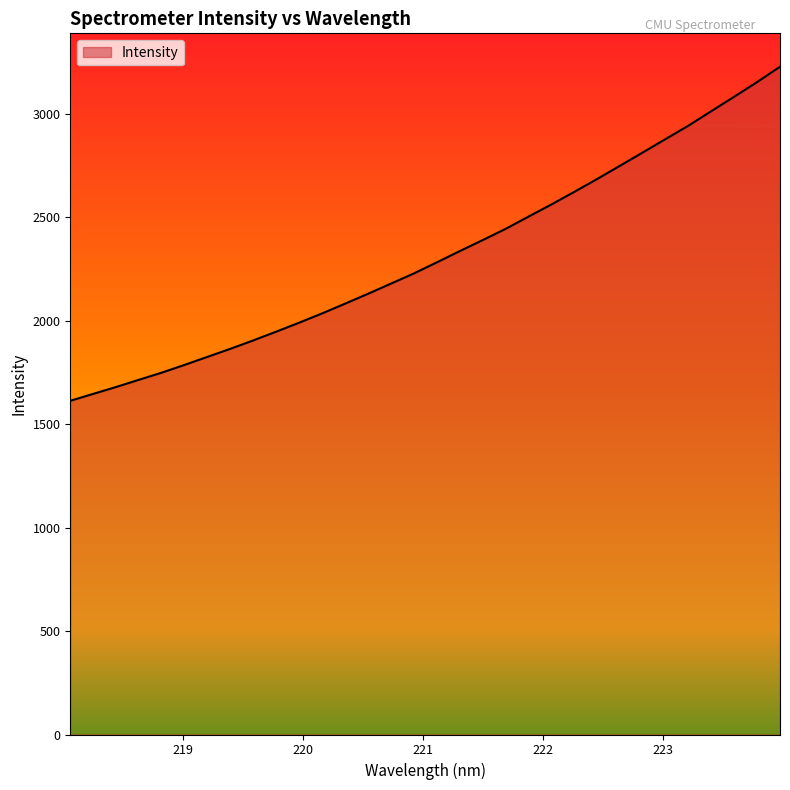

What is the smallest value displayed?

1612.9